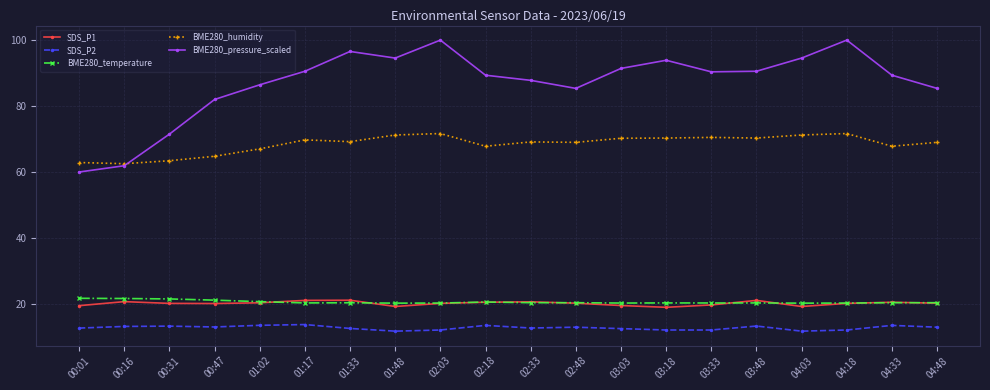

Which series has the widest spread of values?

BME280_pressure_scaled